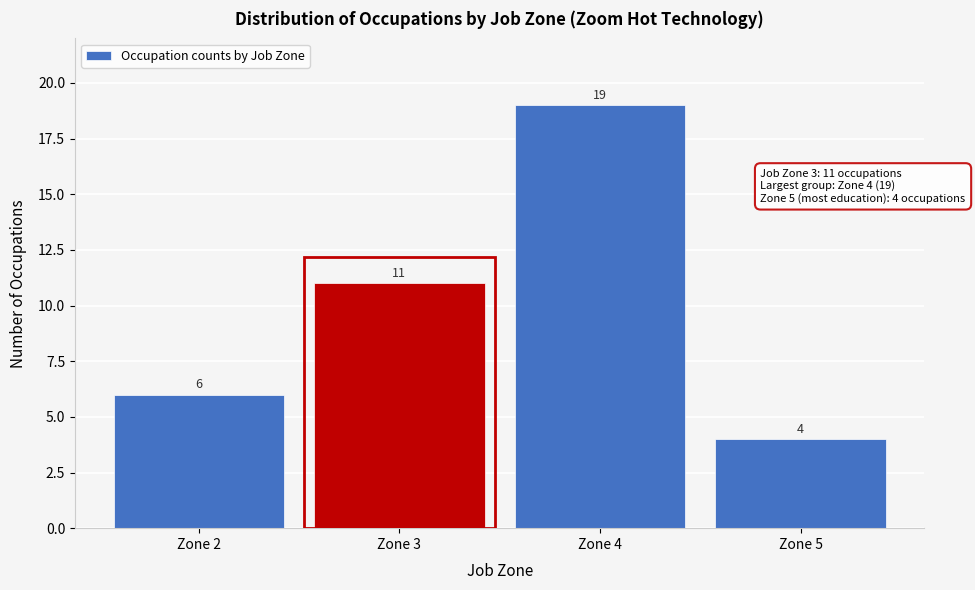

Reading left to right, transcribe all the data shown in this chart.

6	11	19	4